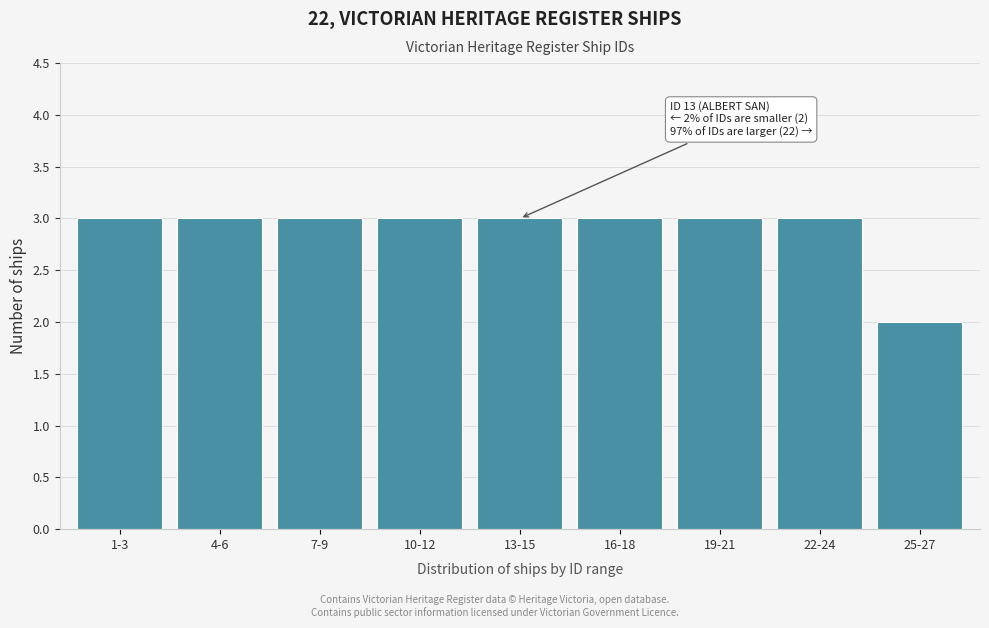

Reading left to right, what are all the values shown in this chart?

1-3=3	4-6=3	7-9=3	10-12=3	13-15=3	16-18=3	19-21=3	22-24=3	25-27=2